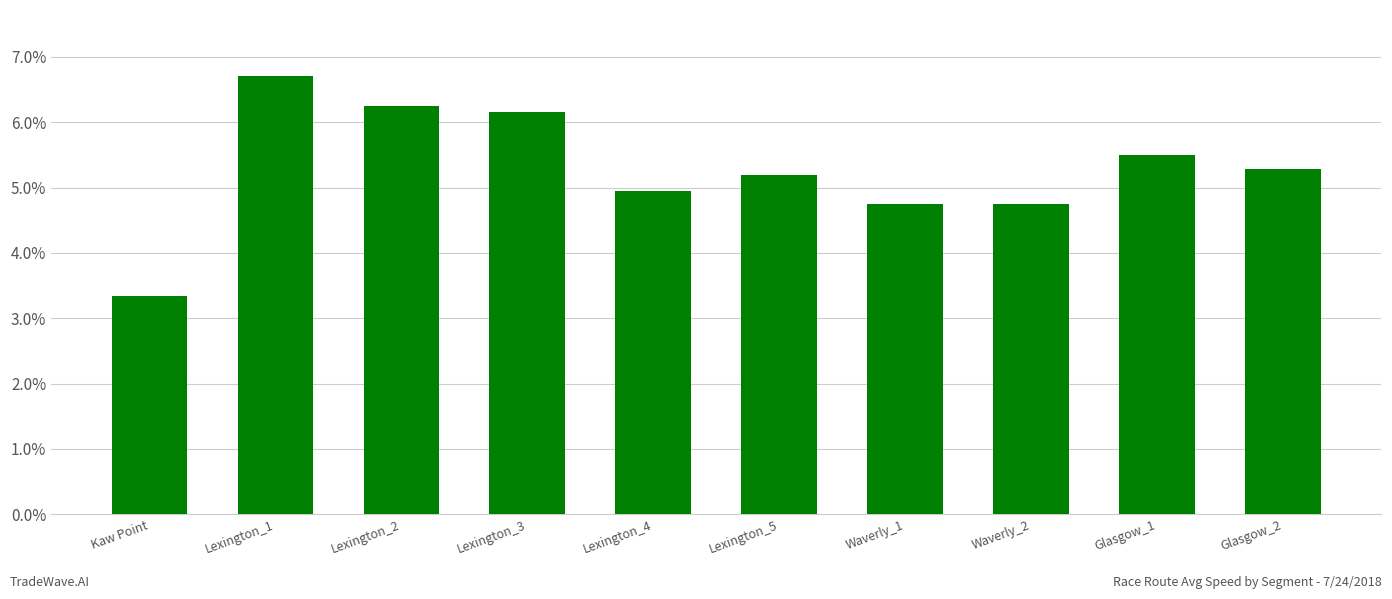

The value at Lexington_4 is 4.9. True or false?

True